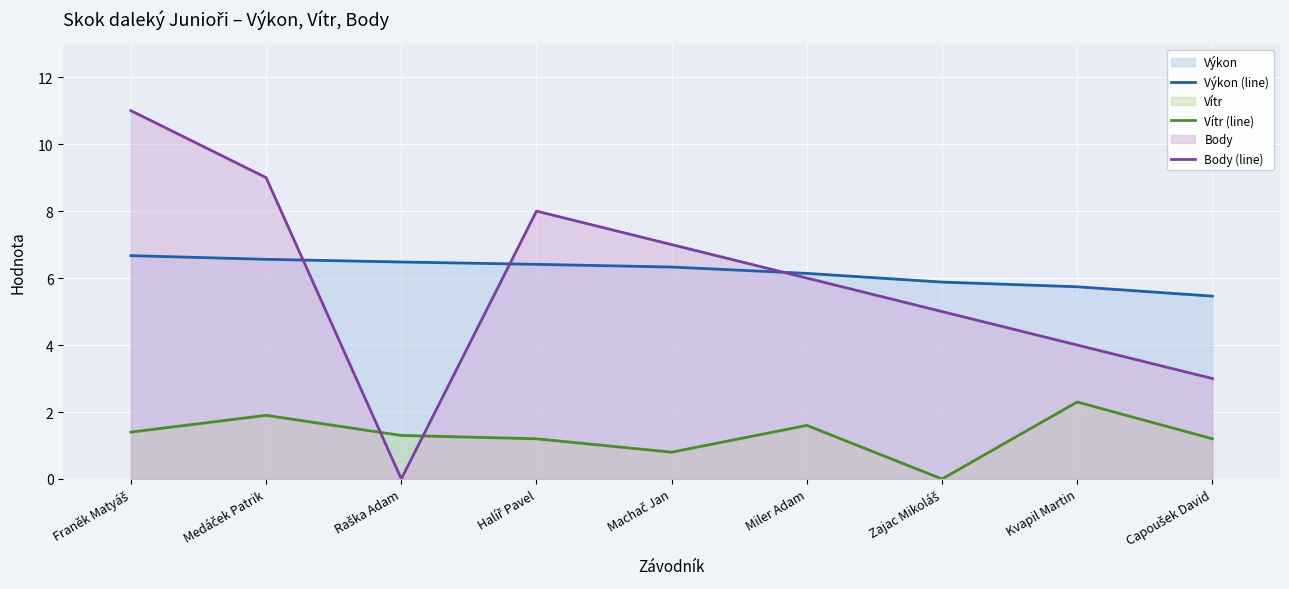

Does the chart display data point markers on the line(s)?

No